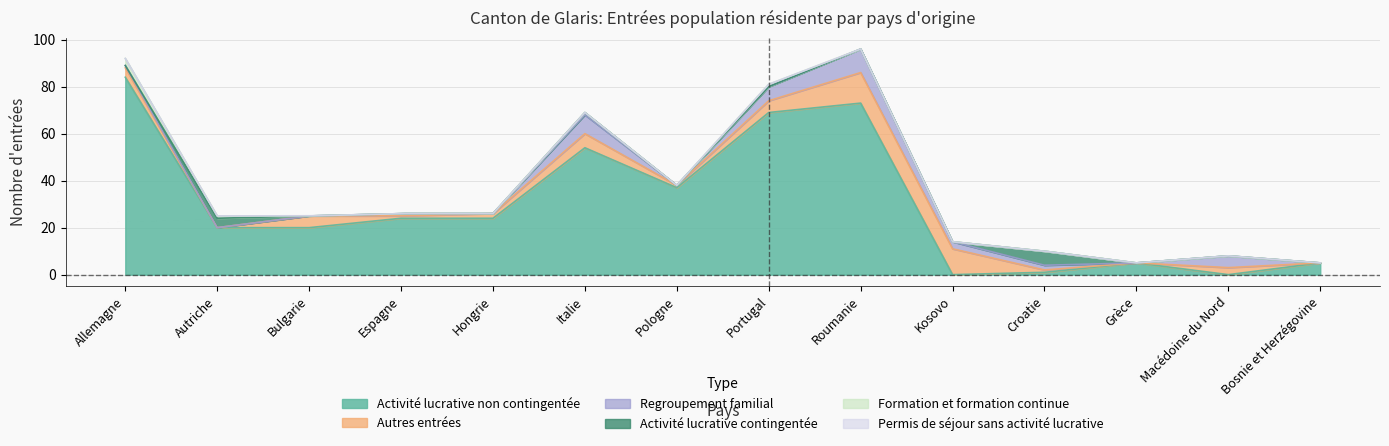

At which label is Activité lucrative contingentée closest to 3?

Autriche